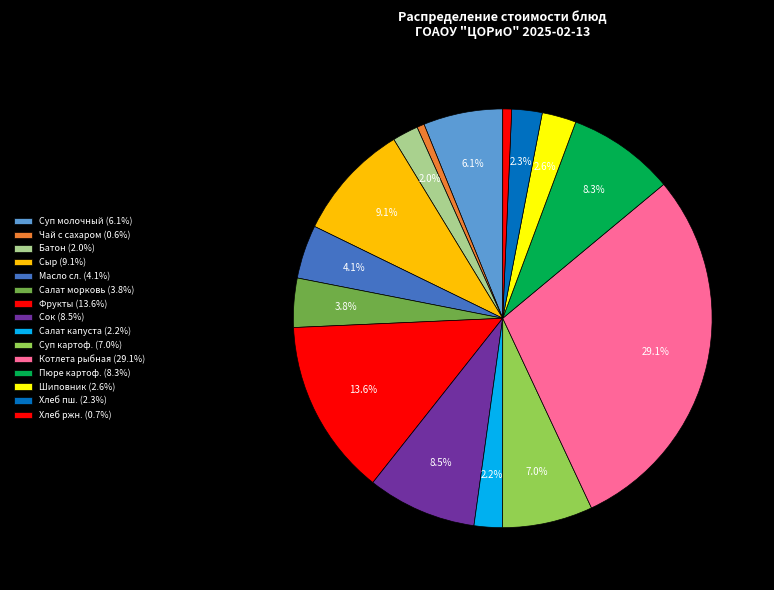

How many slices are in this pie chart?

15